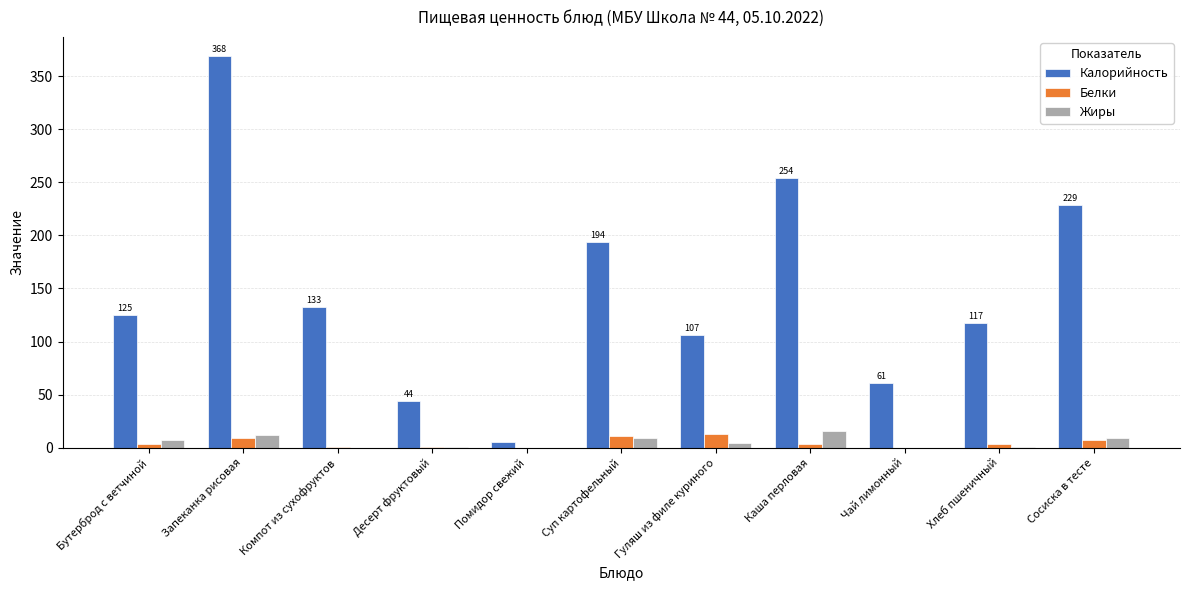

What is the sum of all Жиры values?

58.6